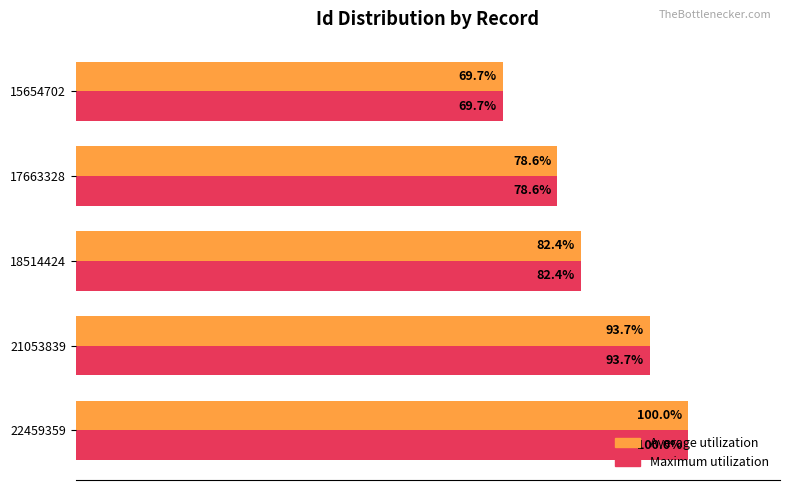

List the labels in order of Average utilization value, smallest first.

15654702, 17663328, 18514424, 21053839, 22459359